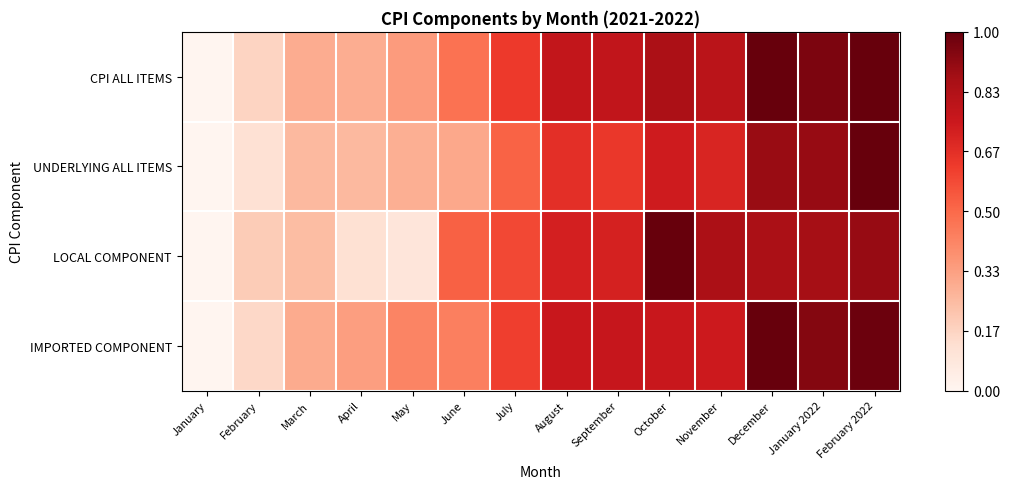

Reading left to right, what are all the values shown in this chart?

CPI ALL ITEMS: January=0.0	February=0.2	March=0.3	April=0.3	May=0.3	June=0.5	July=0.6	August=0.8	September=0.8	October=0.9	November=0.8	December=1.0	January 2022=1.0	February 2022=1.0
UNDERLYING ALL ITEMS: January=0.0	February=0.1	March=0.3	April=0.3	May=0.3	June=0.3	July=0.5	August=0.7	September=0.6	October=0.7	November=0.7	December=0.9	January 2022=0.9	February 2022=1.0
LOCAL COMPONENT: January=0.0	February=0.2	March=0.2	April=0.1	May=0.1	June=0.5	July=0.6	August=0.7	September=0.7	October=1.0	November=0.8	December=0.9	January 2022=0.9	February 2022=0.9
IMPORTED COMPONENT: January=0.0	February=0.1	March=0.3	April=0.3	May=0.4	June=0.4	July=0.6	August=0.8	September=0.8	October=0.8	November=0.7	December=1.0	January 2022=0.9	February 2022=1.0